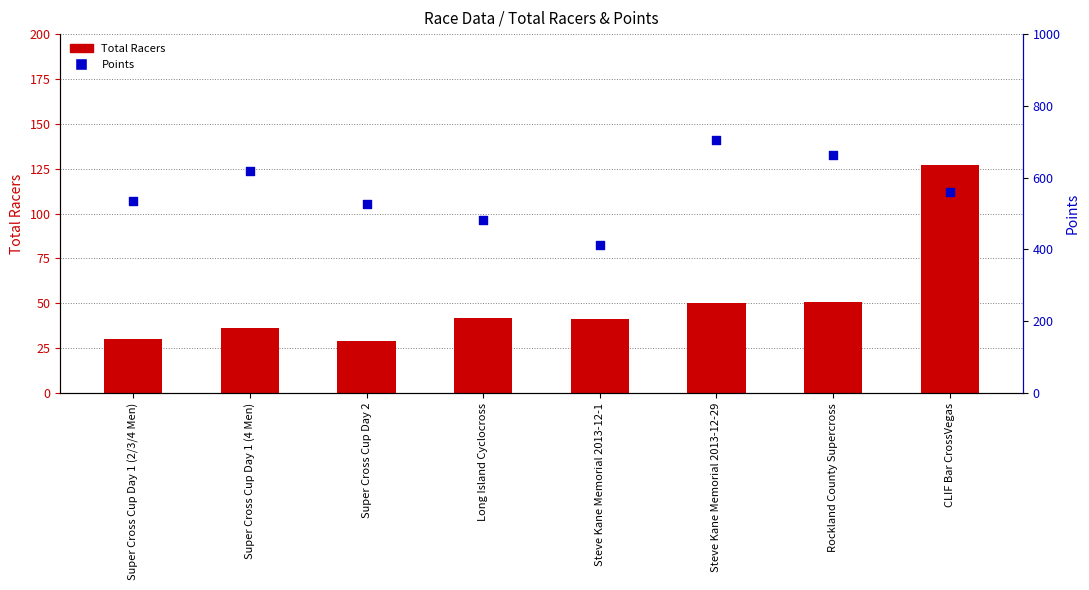

What are all the series names shown in the legend?

Total Racers, Points